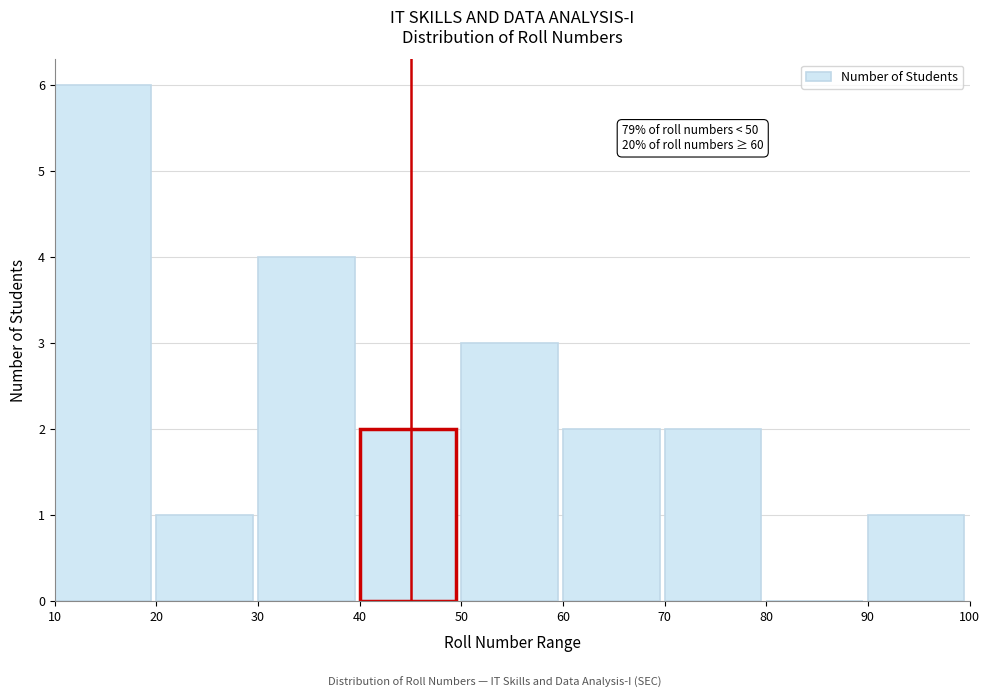

Which range on the x-axis has the tallest bar?

10 to 20